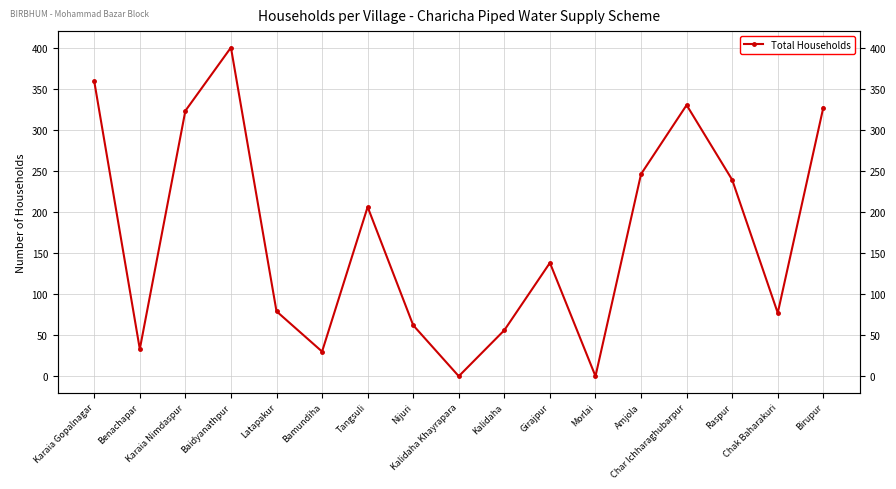

The value at Chak Baharakuri is 129. True or false?

False